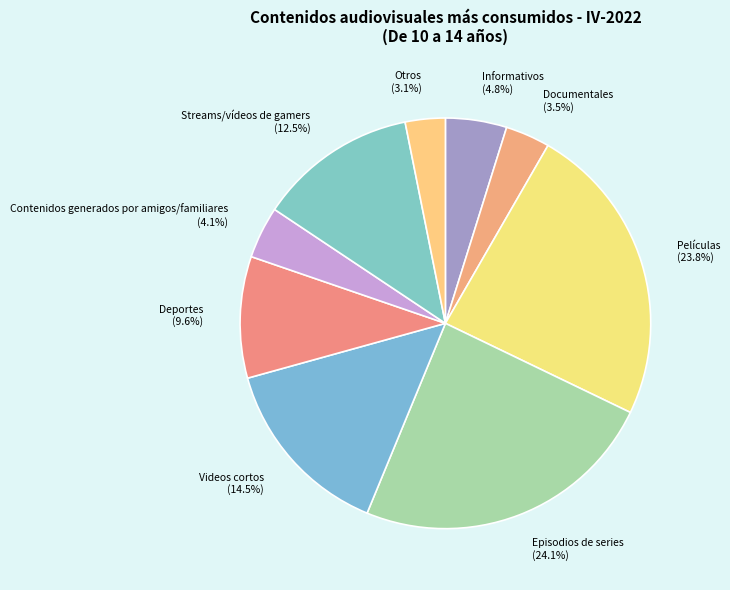

Combined, what portion of the pie is Películas and Documentales?

27.3%